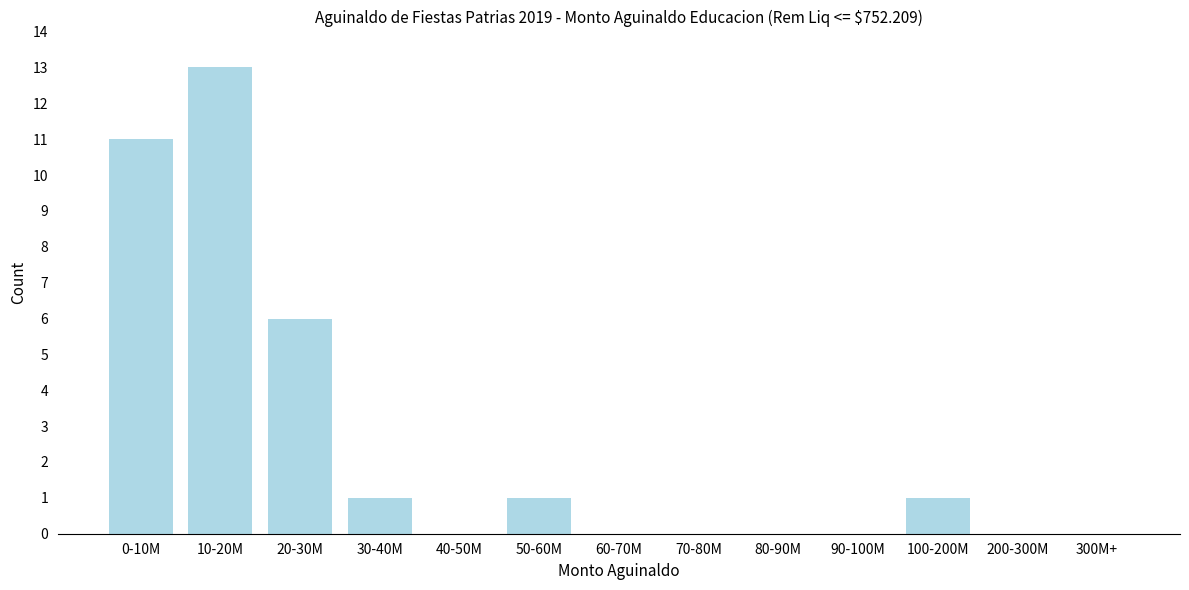

Reading left to right, what are all the values shown in this chart?

0-10M=11	10-20M=13	20-30M=6	30-40M=1	40-50M=0	50-60M=1	60-70M=0	70-80M=0	80-90M=0	90-100M=0	100-200M=1	200-300M=0	300M+=0